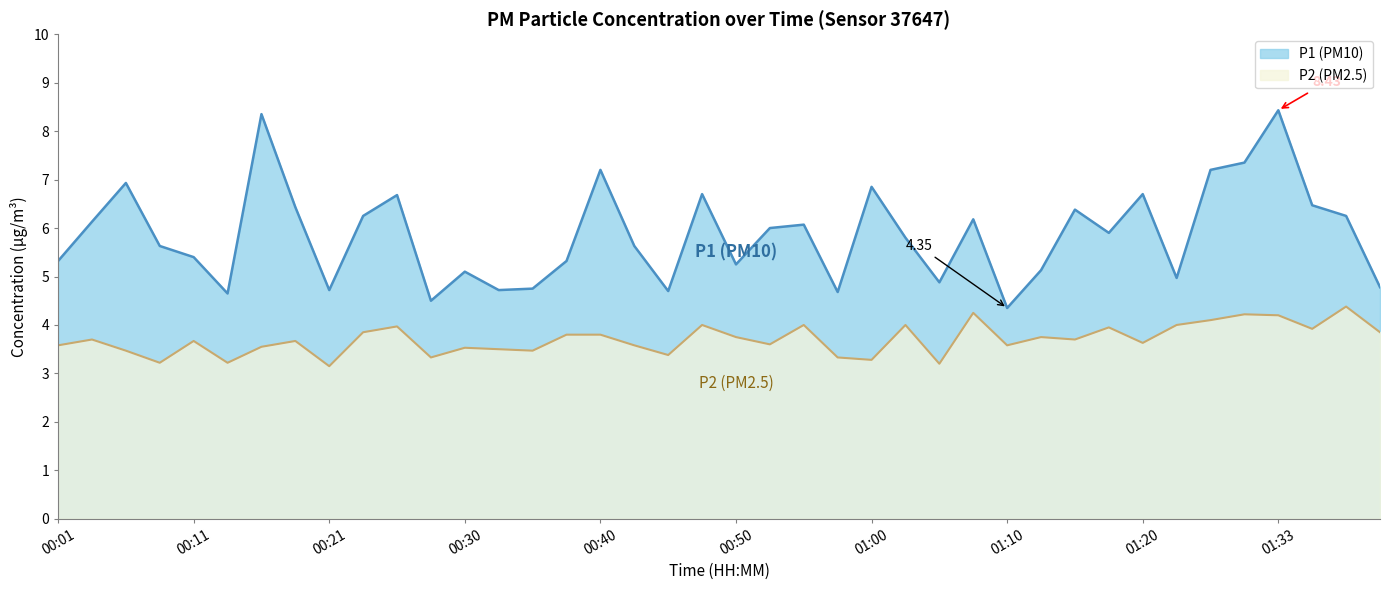

What is the minimum value for P1?

4.3